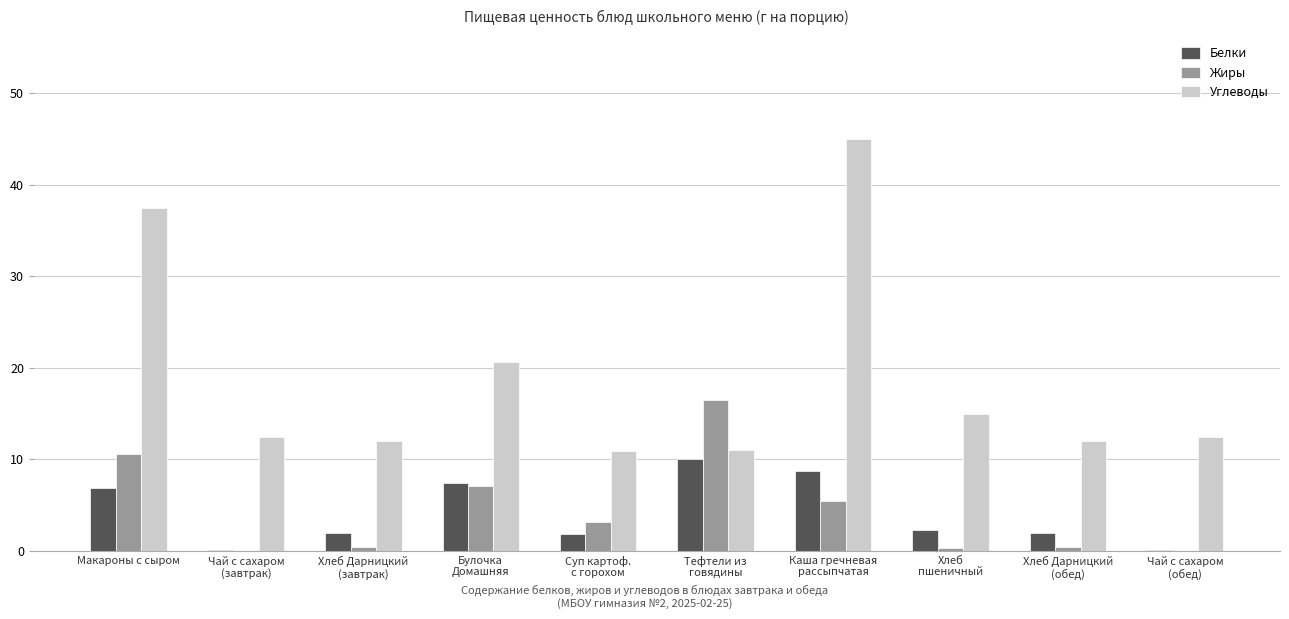

What is the greatest value displayed?

45.0